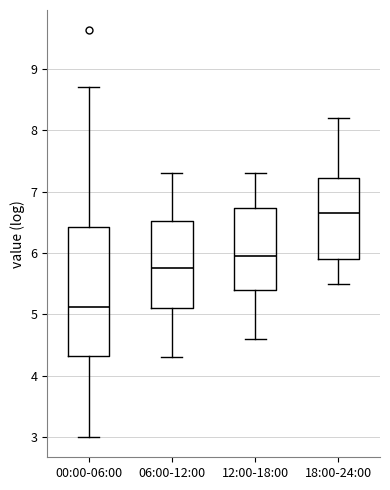

Reading left to right, transcribe this box plot: for each box, give where its median line is, the range the box spans, and where its two whiskers end, as read against the y-axis. The values are not printed on the chart, so give them approximately, as read against the axis.

00:00-06:00: median 5.1, box 4.3 to 6.4, whiskers 3.0 to 8.7
06:00-12:00: median 5.8, box 5.1 to 6.5, whiskers 4.3 to 7.3
12:00-18:00: median 6.0, box 5.4 to 6.7, whiskers 4.6 to 7.3
18:00-24:00: median 6.7, box 5.9 to 7.2, whiskers 5.5 to 8.2